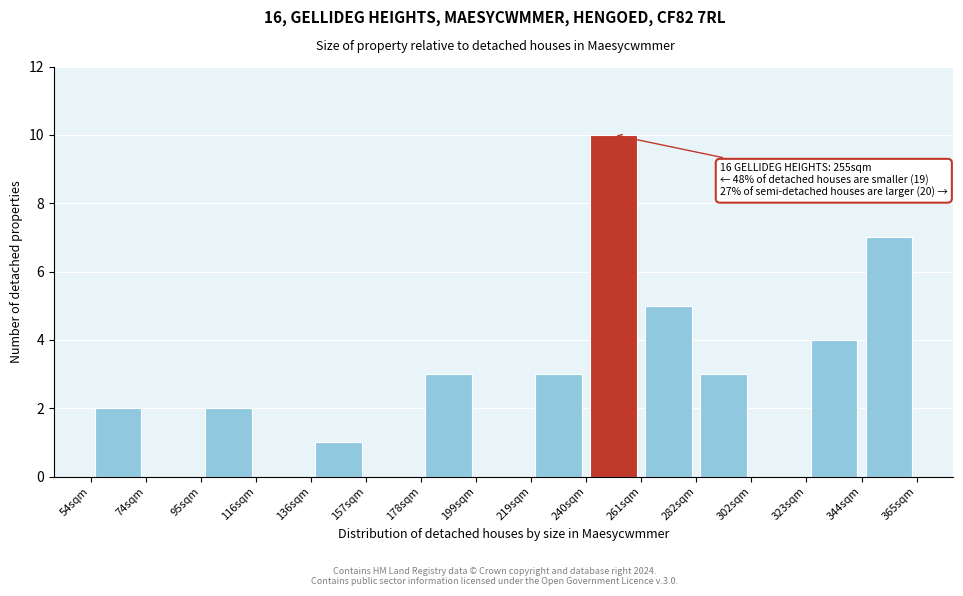

Over which range of the x-axis is the bar tallest?

240 to 260